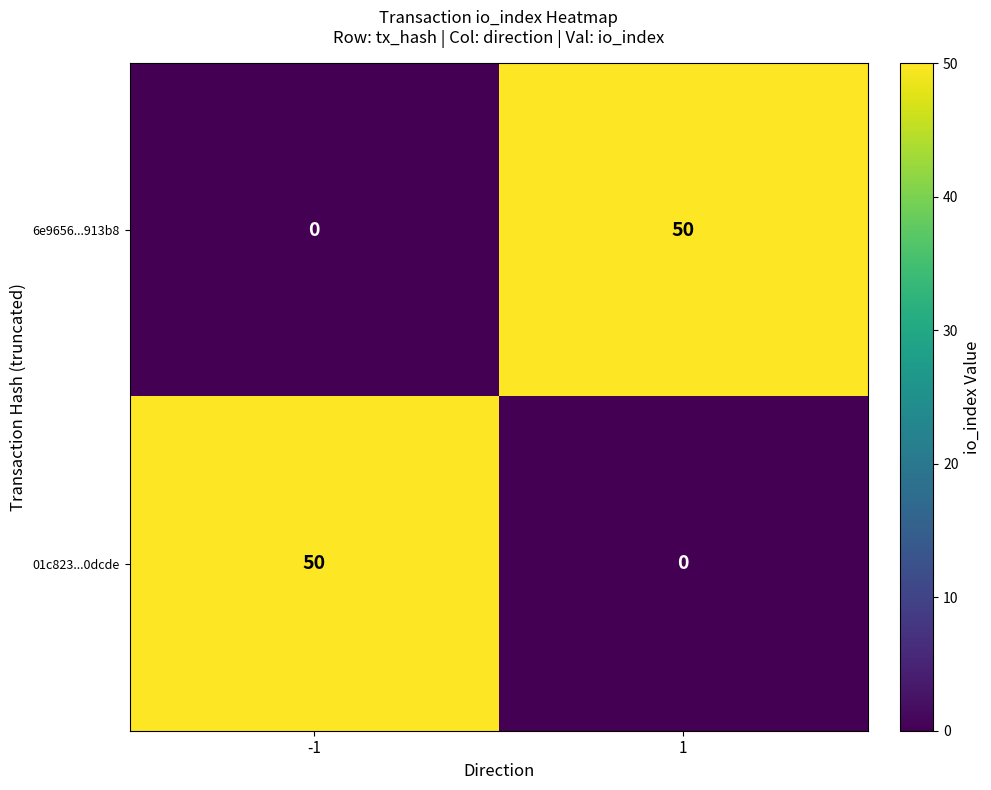

What is the difference between the 01c823...0dcde values at -1 and 1?

50